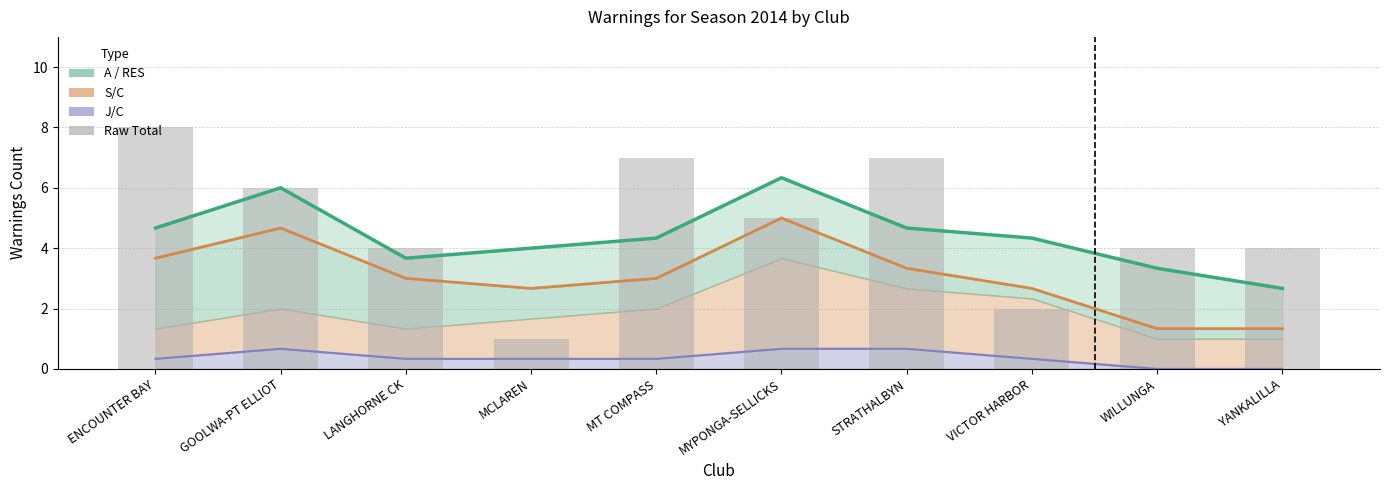

What is the label of the 10th bar from the left?

YANKALILLA